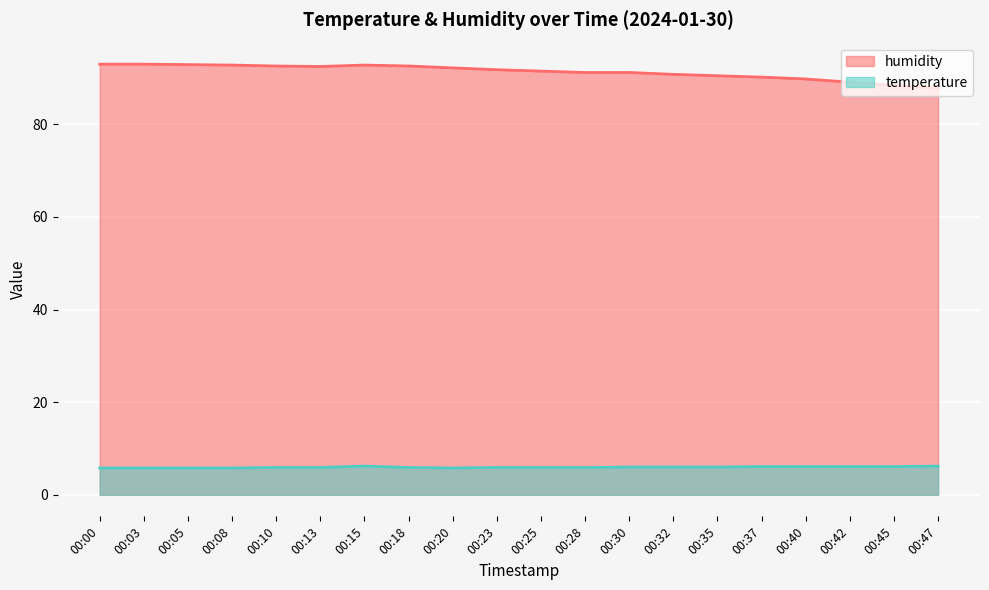

What is the difference between the highest and lowest values at 00:40?

83.7